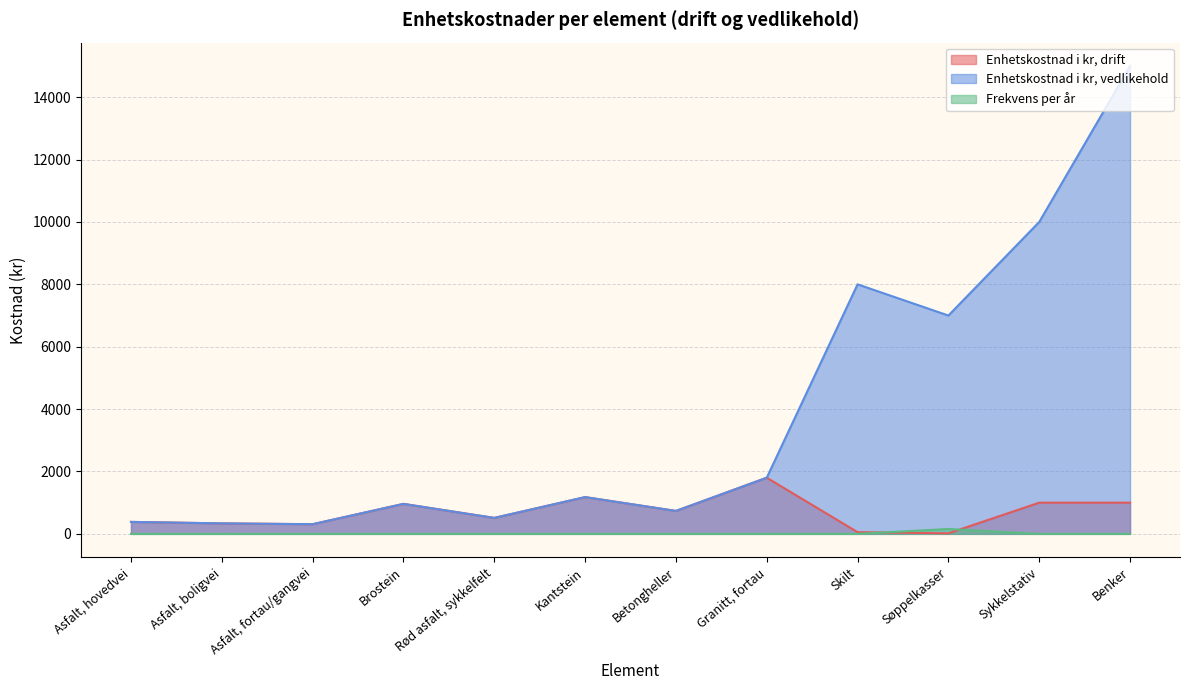

List the series in order of their peak value, highest first.

Enhetskostnad i kr, vedlikehold, Enhetskostnad i kr, drift, Frekvens per år